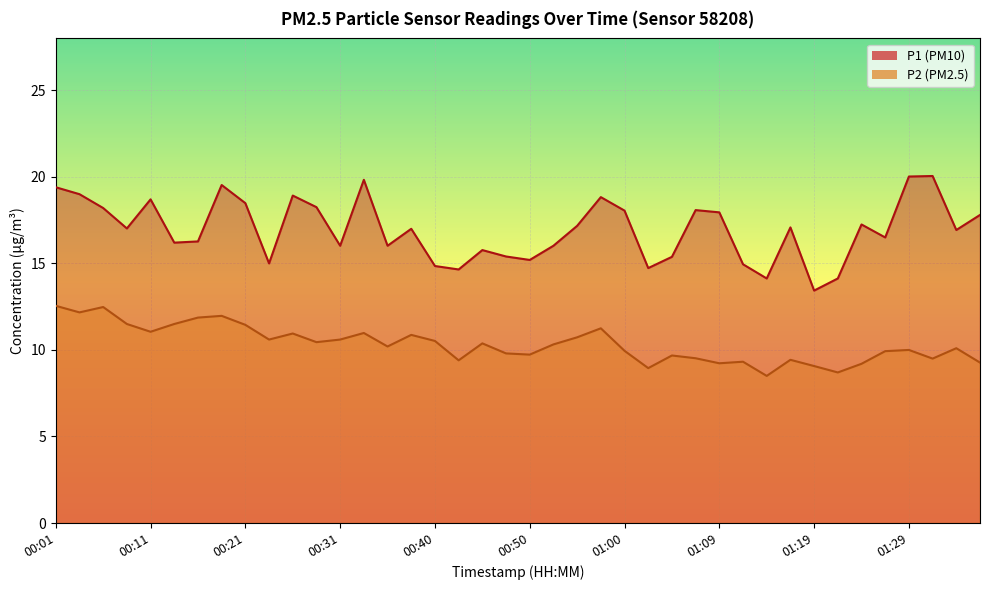

What is the sum of all P1 values?

678.2